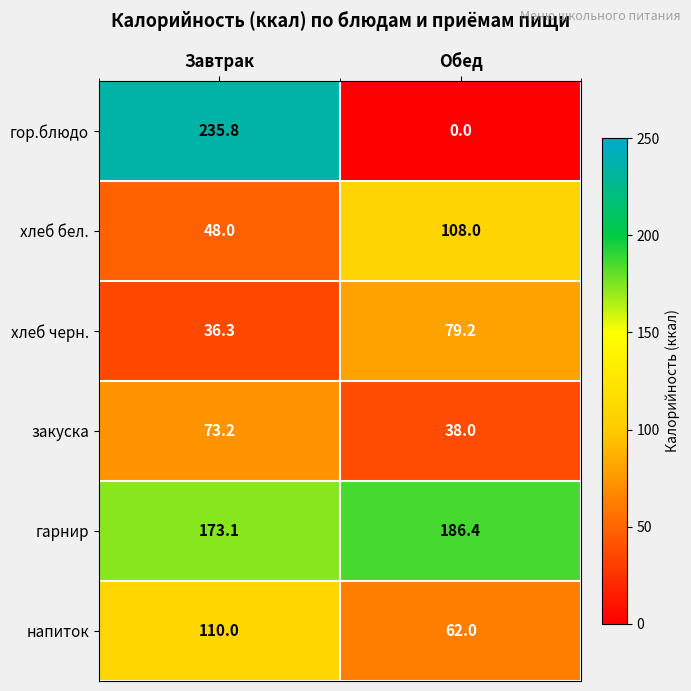

Which category has the highest value in the хлеб бел. series?

Обед